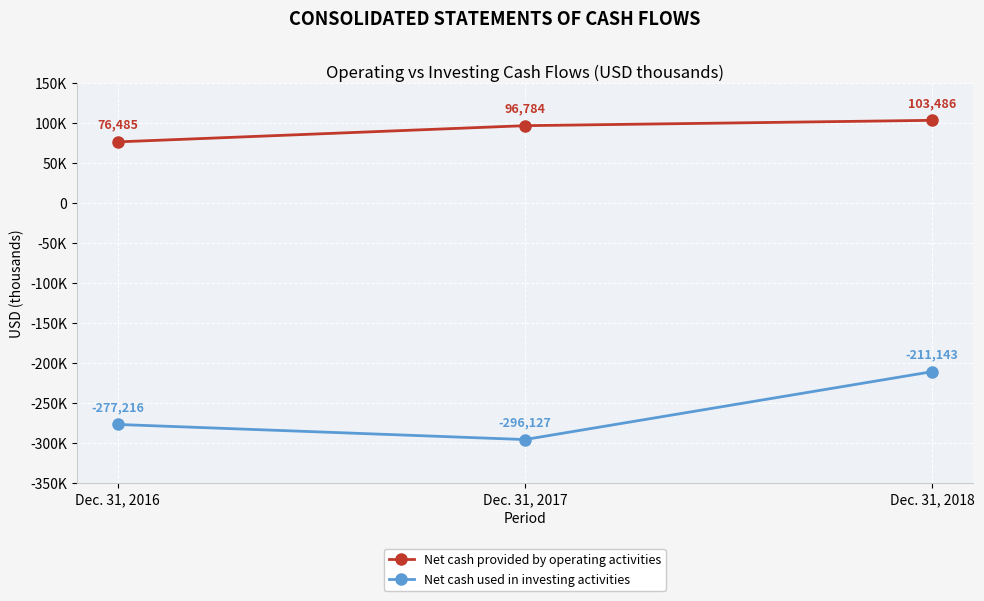

Is this an area chart (filled region under the line)?

No